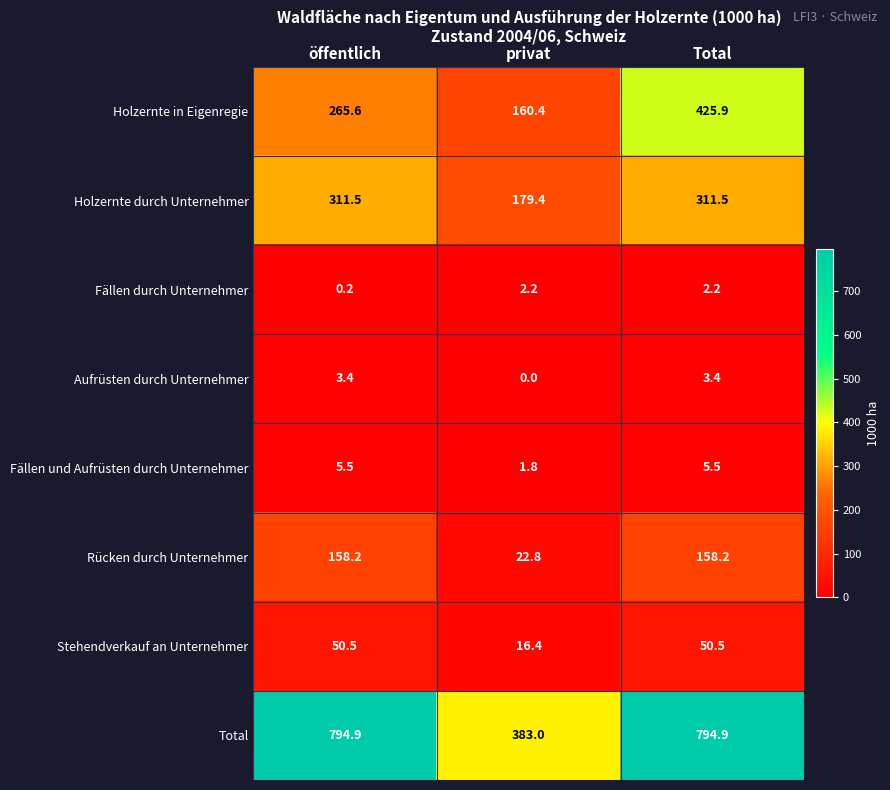

Which label corresponds to the smallest value in the chart?

privat